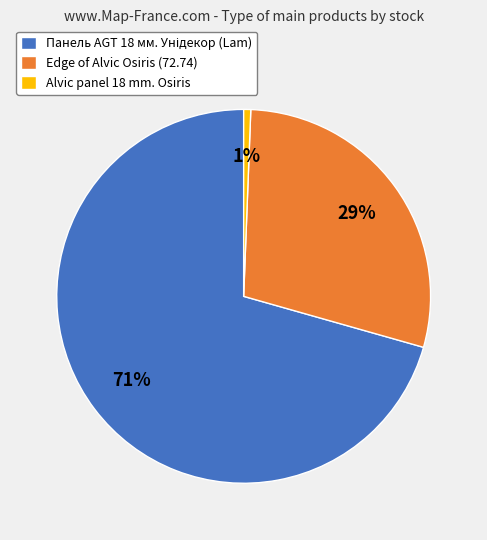

The Alvic panel 18 mm. Osiris slice represents 1% of the pie. True or false?

True